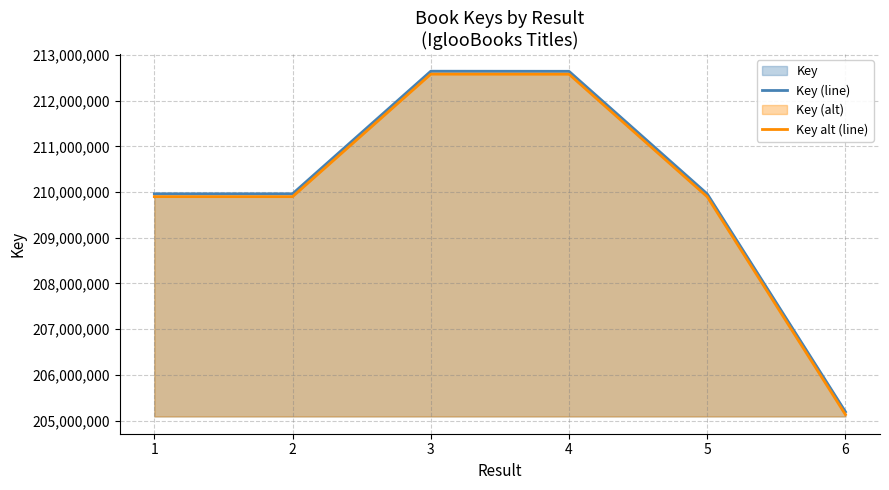

Reading right to left, transcribe all the data shown in this chart.

Key (line): 205191486.0	209960207.0	212643674.0	212645361.0	209962552.0	209962924.0
Key alt (line): 205129928.6	209897695.8	212580626.1	212582312.8	209900040.3	209900412.3